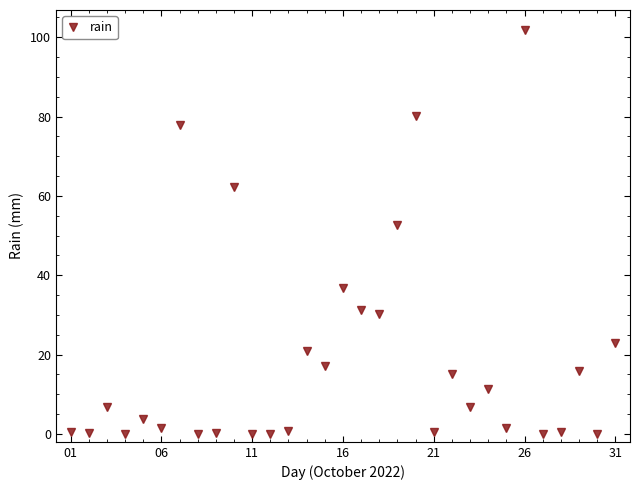

What is the sum of all values?

599.6